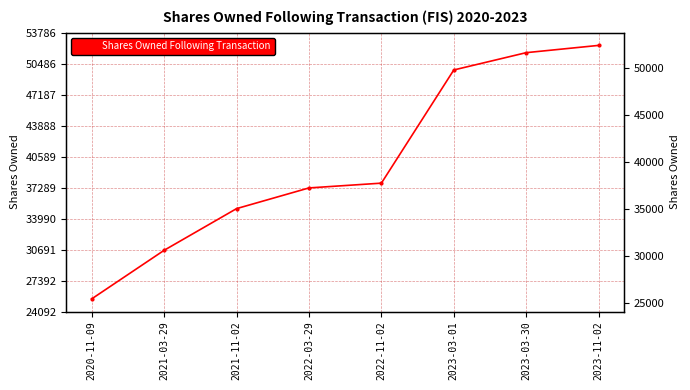

What is the greatest value displayed?

52436